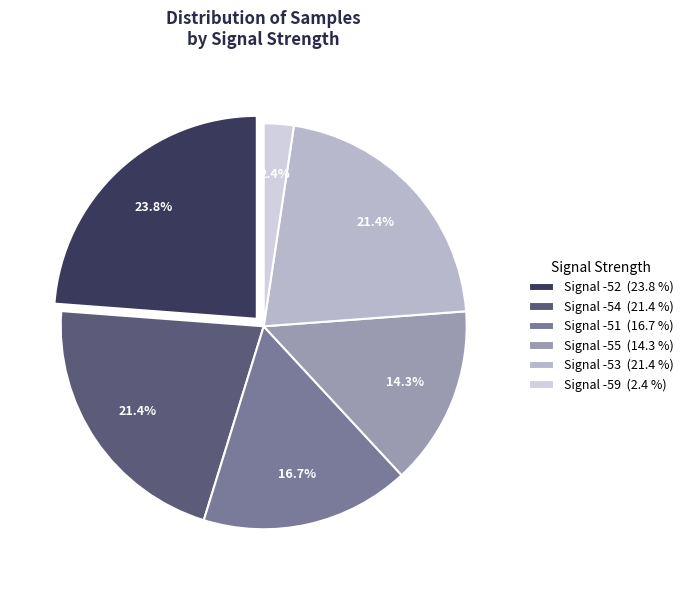

What is the smallest slice in the pie chart?

Signal -59 (2.4 %)